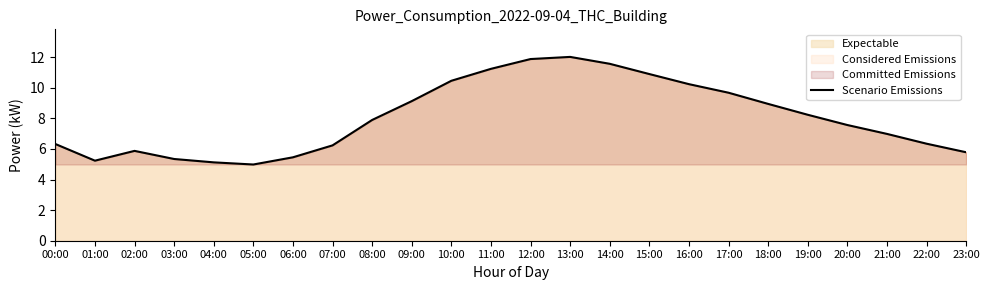

What is the sum of the values at 16:00 and 22:00?

16.6